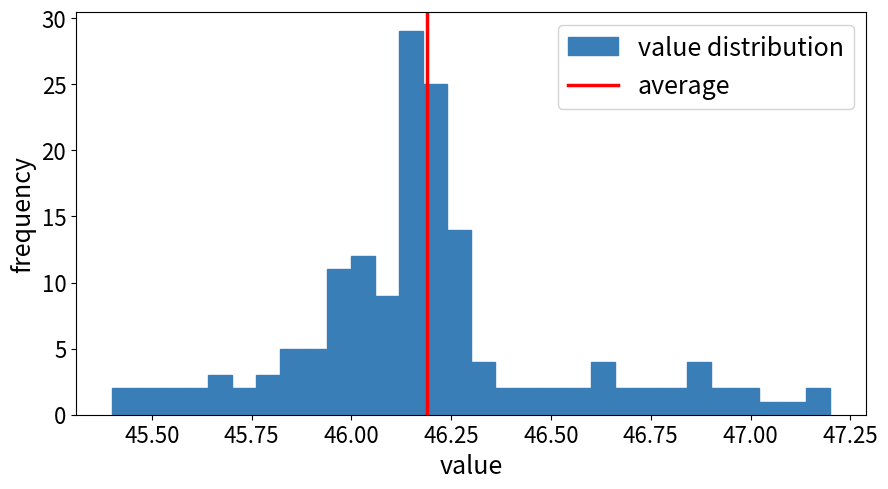

Read against the x-axis, roughly where is the centre of the tallest bar?

46.15